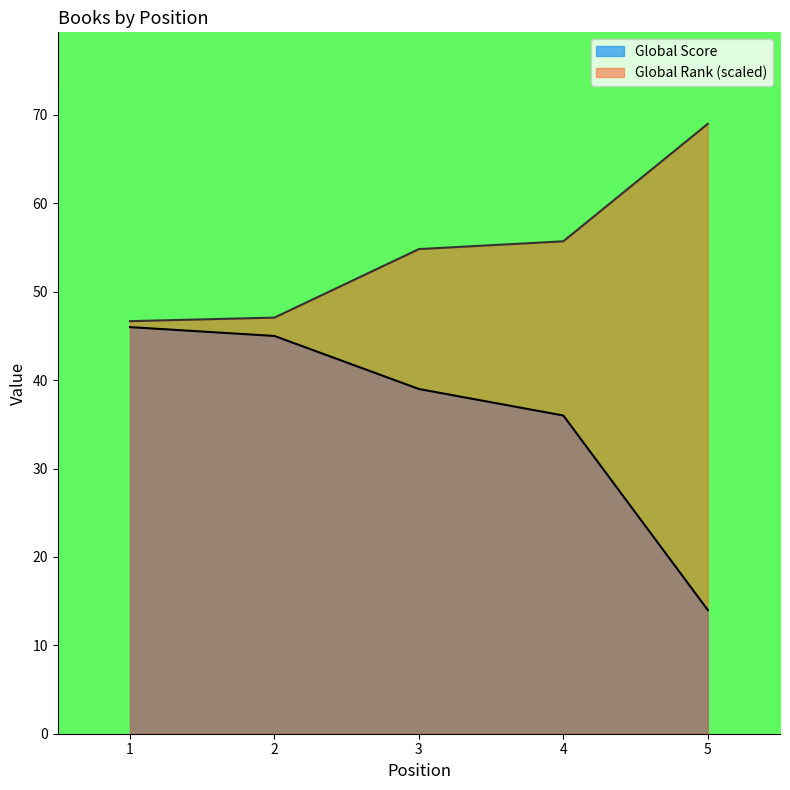

True or false: Global Score has more than 0 interior local peaks.

False